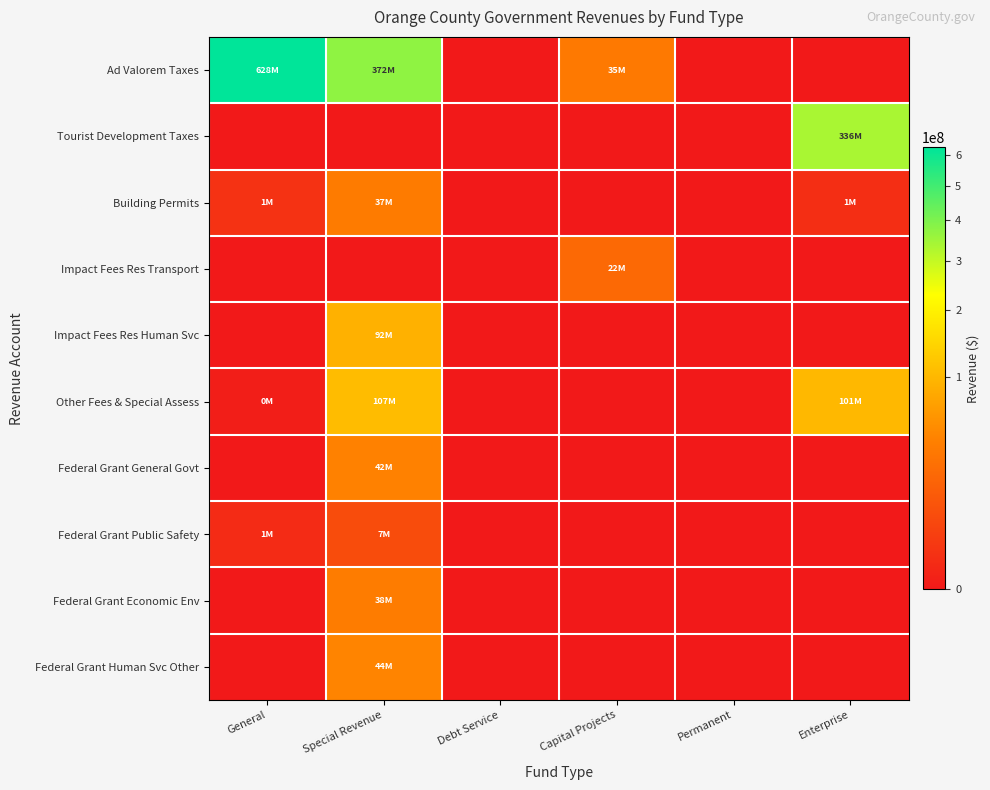

Which series has the widest spread of values?

Ad Valorem Taxes